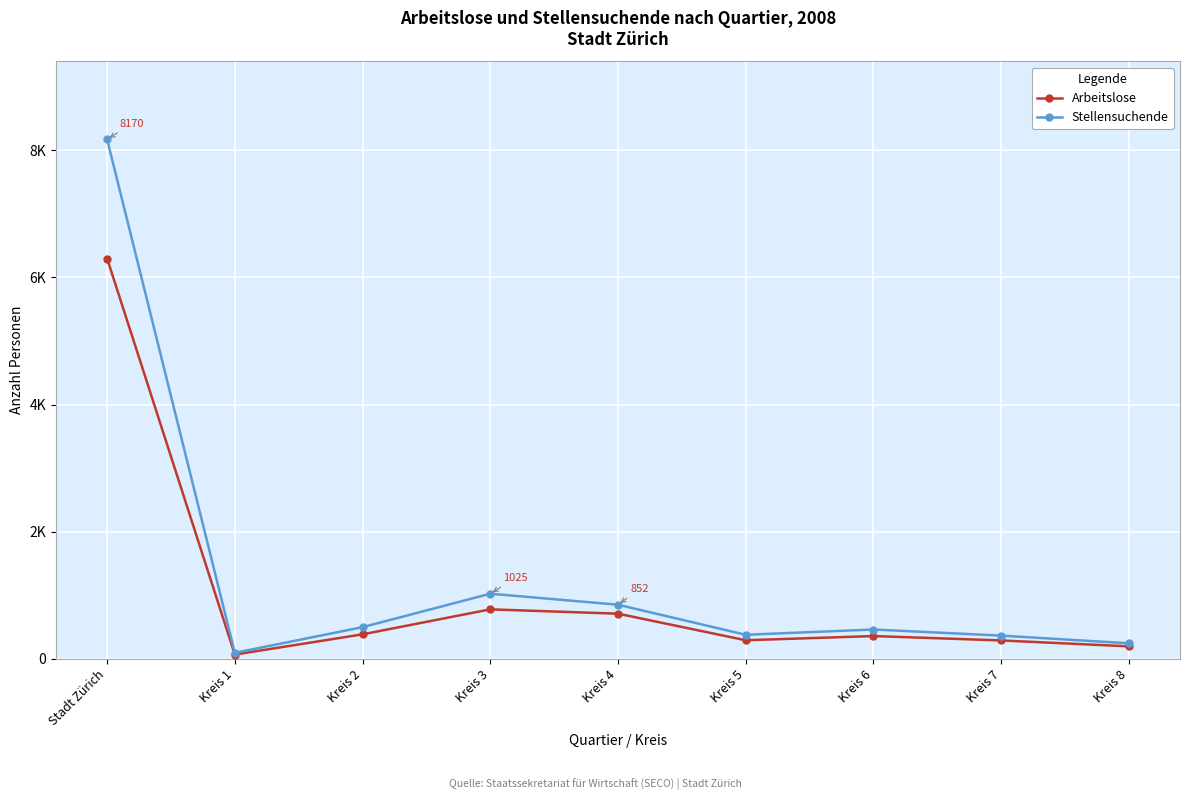

What are all the series names shown in the legend?

Arbeitslose, Stellensuchende